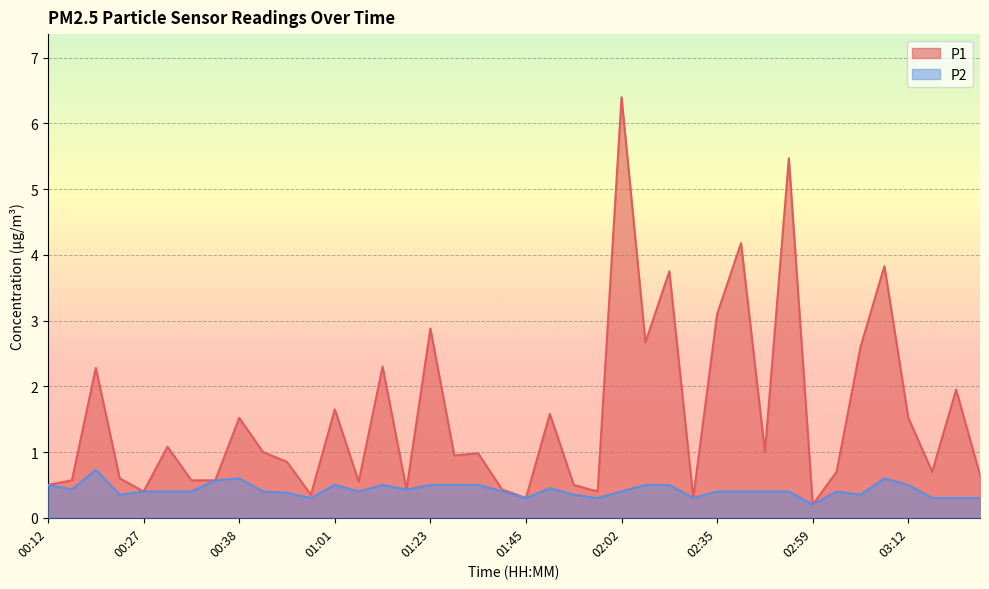

At 02:30, list the series in order from largest to smallest.

P1, P2